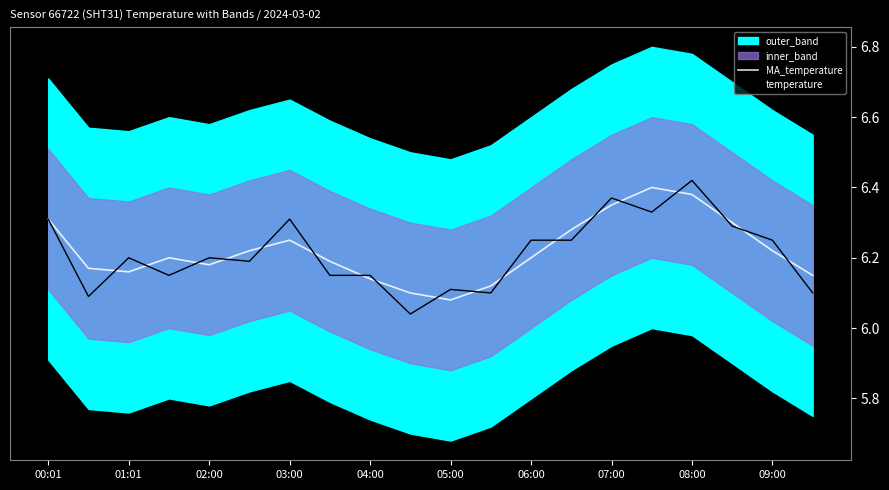

Is the value of temperature at 05:00 greater than the value of MA_temperature at 01:01?

No